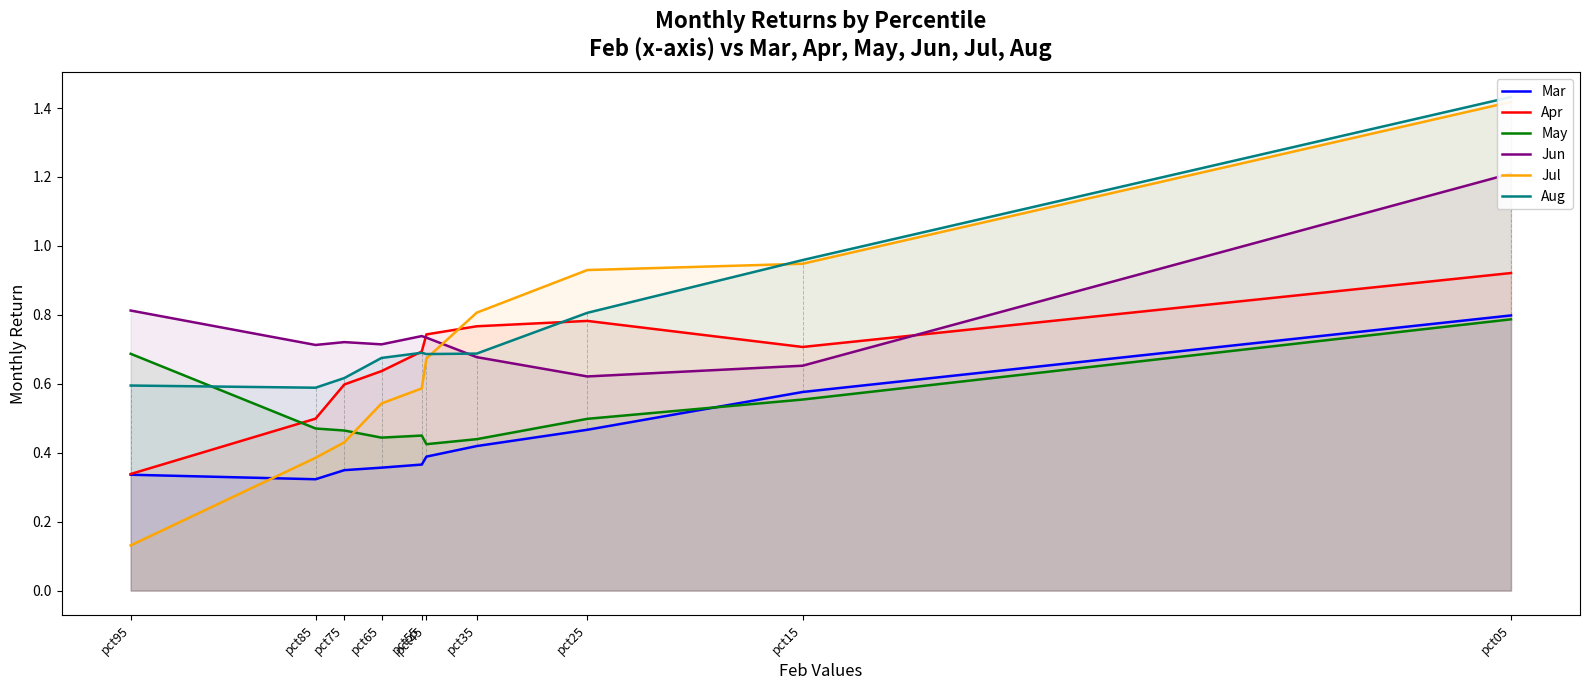

True or false: May has a value of 0.8 at pct05.

True